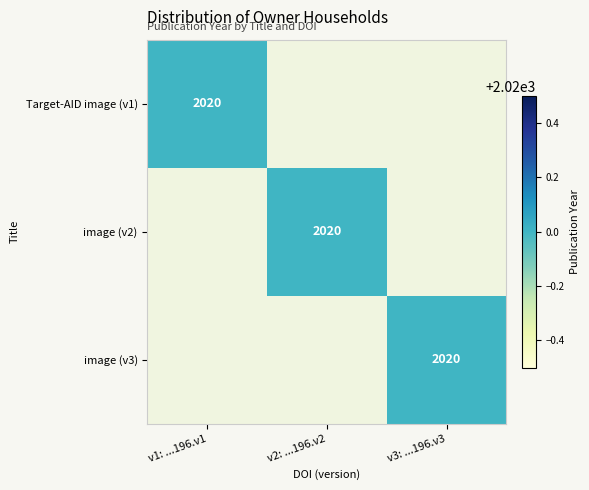

The image (v3) series shows 2020 at v3: ...196.v3. True or false?

True